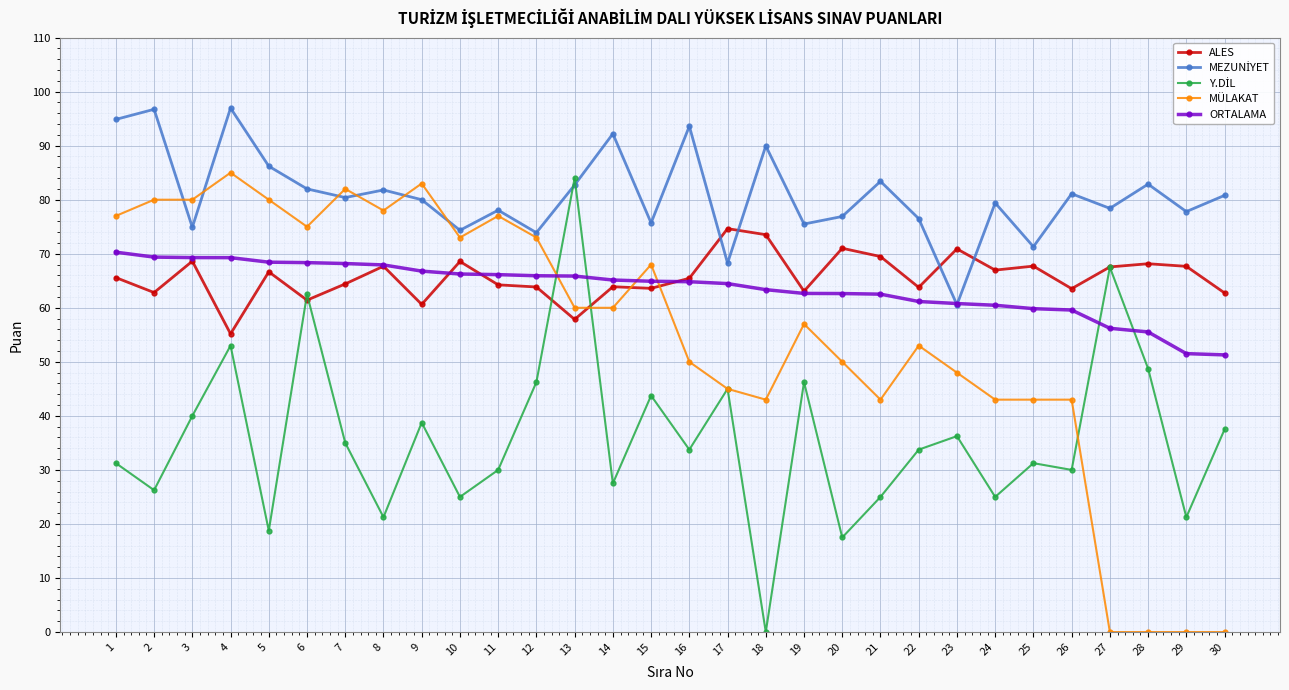

What is the maximum value shown in the chart?

97.0